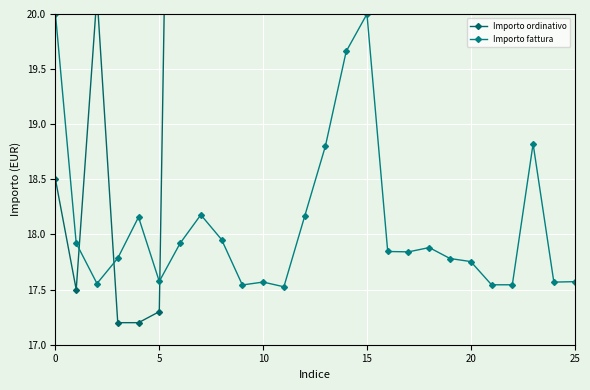

How many data points does each series have?

7